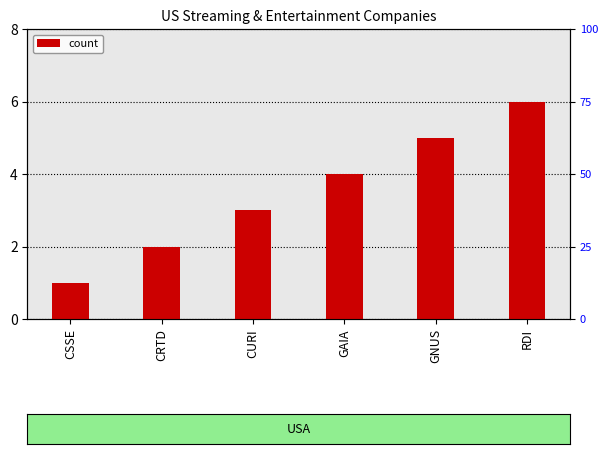

What is the average value?

4